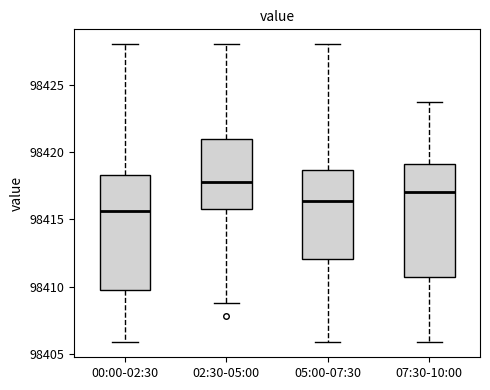

Reading left to right, read every box against the y-axis: the position of its median line, the range the box covers, and the ends of its whiskers. The values are not printed on the chart, so give them approximately, as read against the axis.

00:00-02:30: median 98415.5, box 98410.0 to 98418.5, whiskers 98406.0 to 98428.0
02:30-05:00: median 98418.0, box 98415.5 to 98421.0, whiskers 98409.0 to 98428.0
05:00-07:30: median 98416.5, box 98412.0 to 98418.5, whiskers 98406.0 to 98428.0
07:30-10:00: median 98417.0, box 98410.5 to 98419.0, whiskers 98406.0 to 98423.5